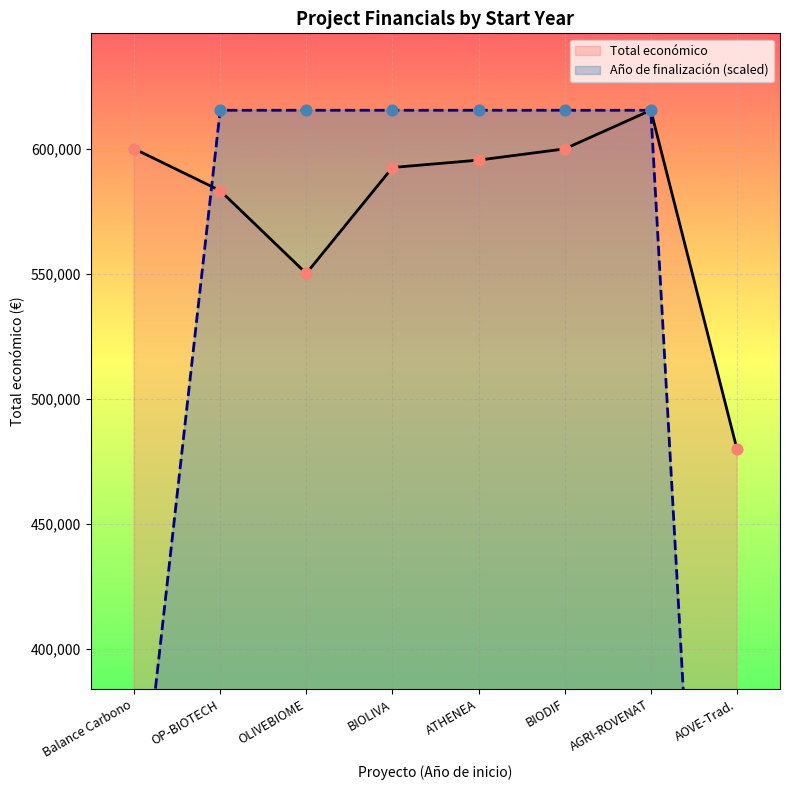

The Total económico series shows 592475 at BIOLIVA. True or false?

True